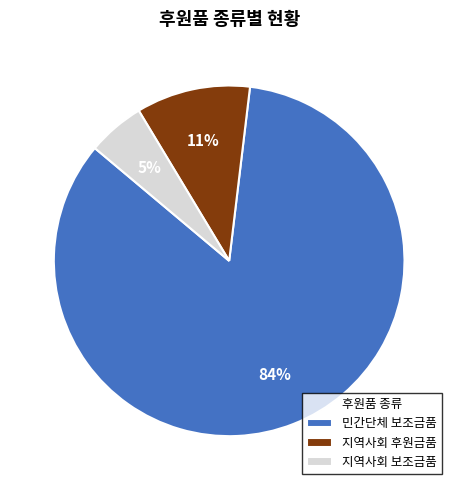

Does 민간단체 보조금품 represent more than half of the total?

Yes